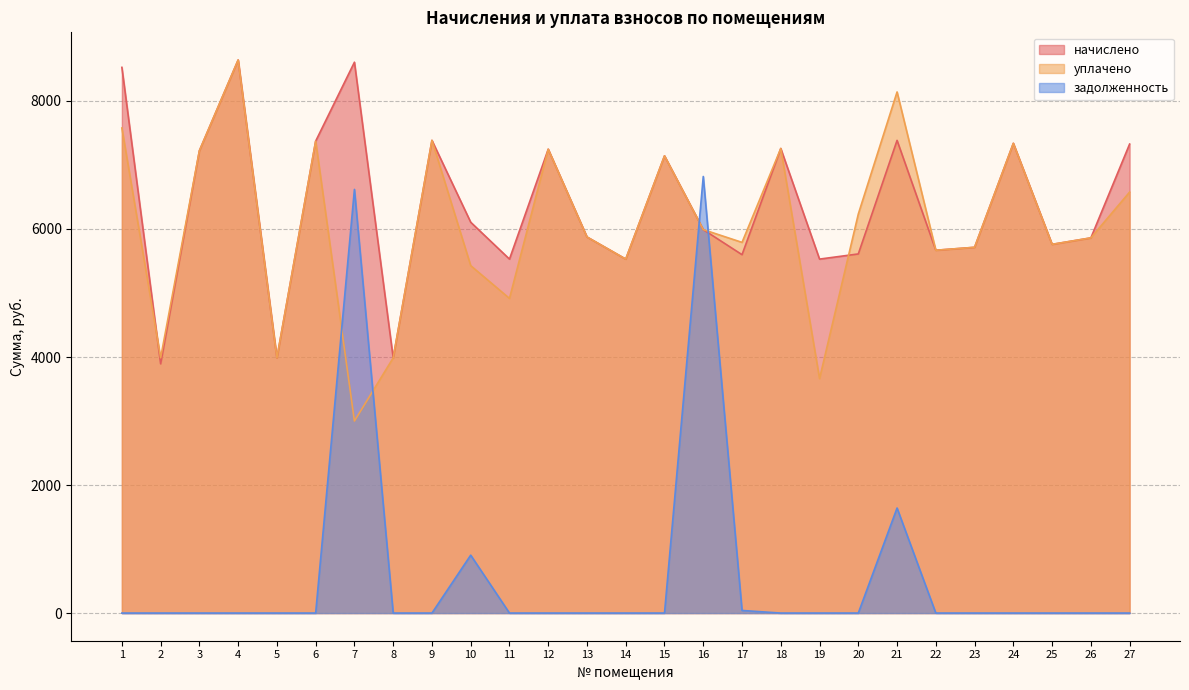

What are all the series names shown in the legend?

начислено, уплачено, задолженность